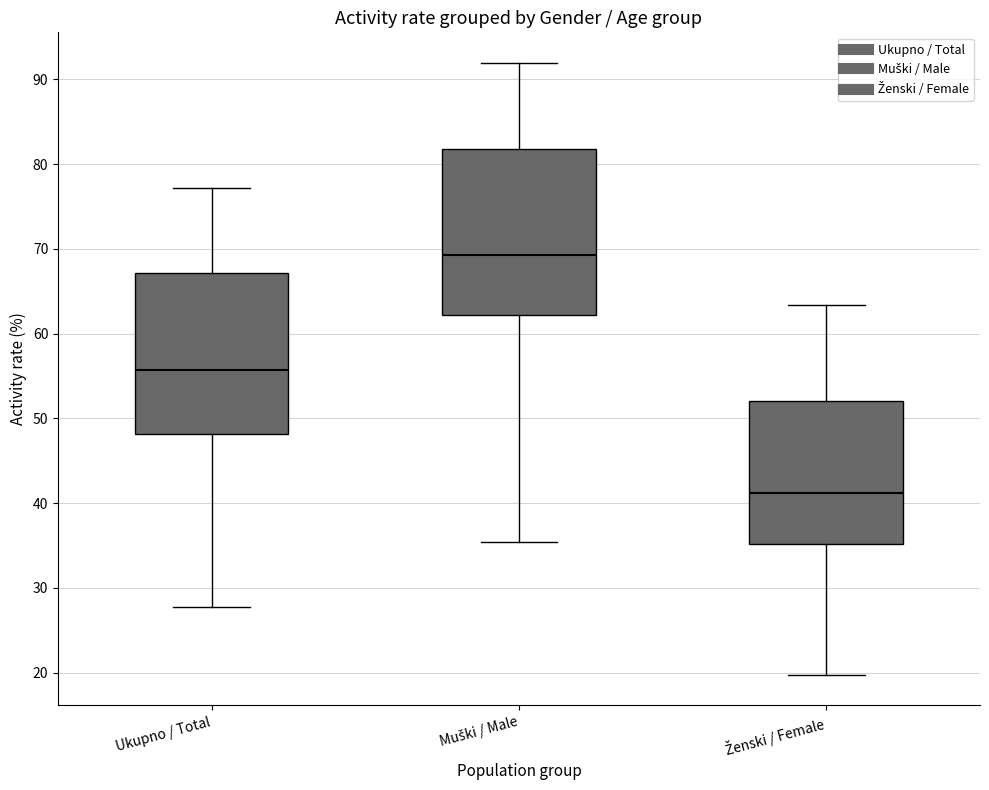

Which box has the highest median line?

Muški / Male